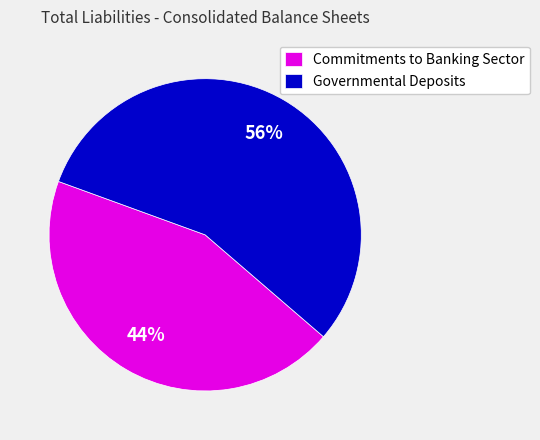

To the nearest percent, what portion does Commitments to Banking Sector represent?

44%